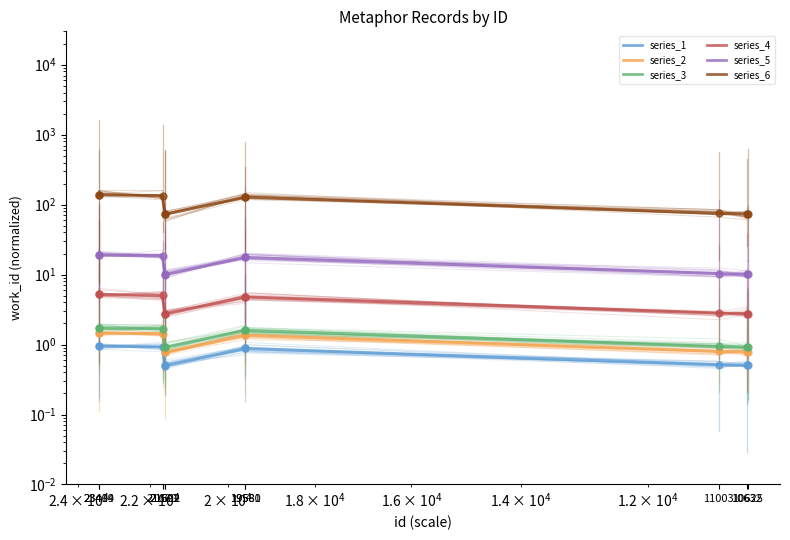

How many lines are shown in the chart?

6